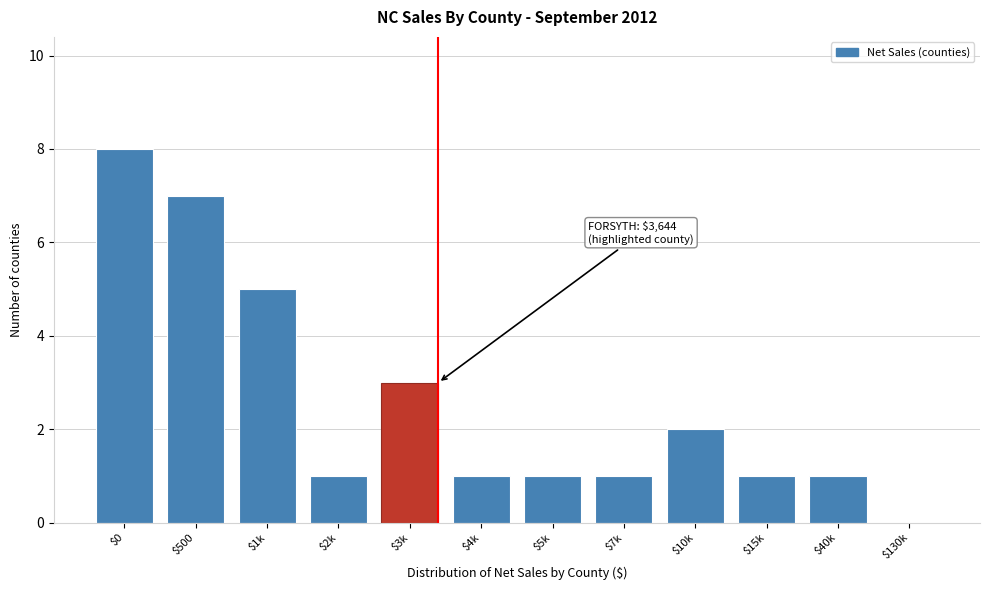

What is the greatest value displayed?

8